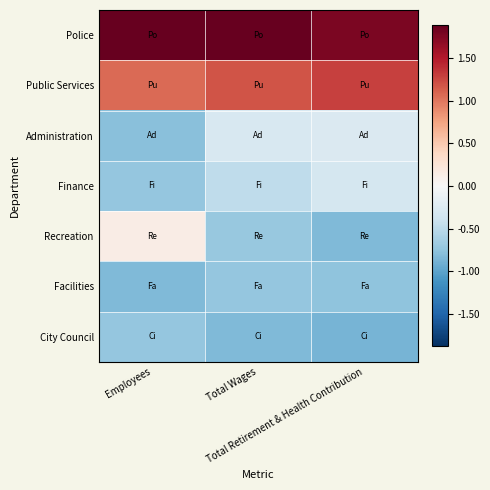

At which category does the chart reach its peak across all series?

Total Wages